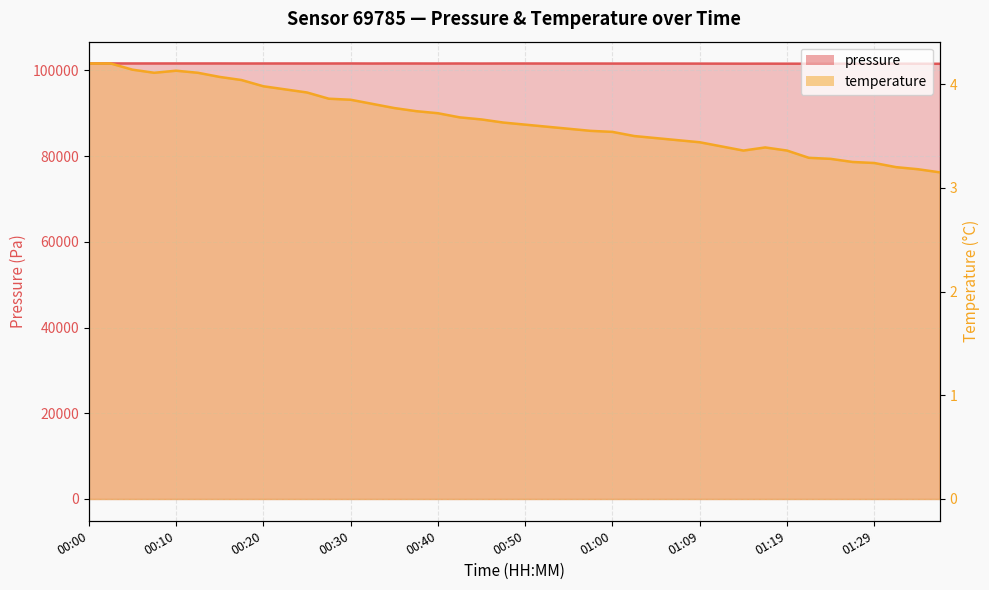

True or false: pressure and temperature cross at least once.

False